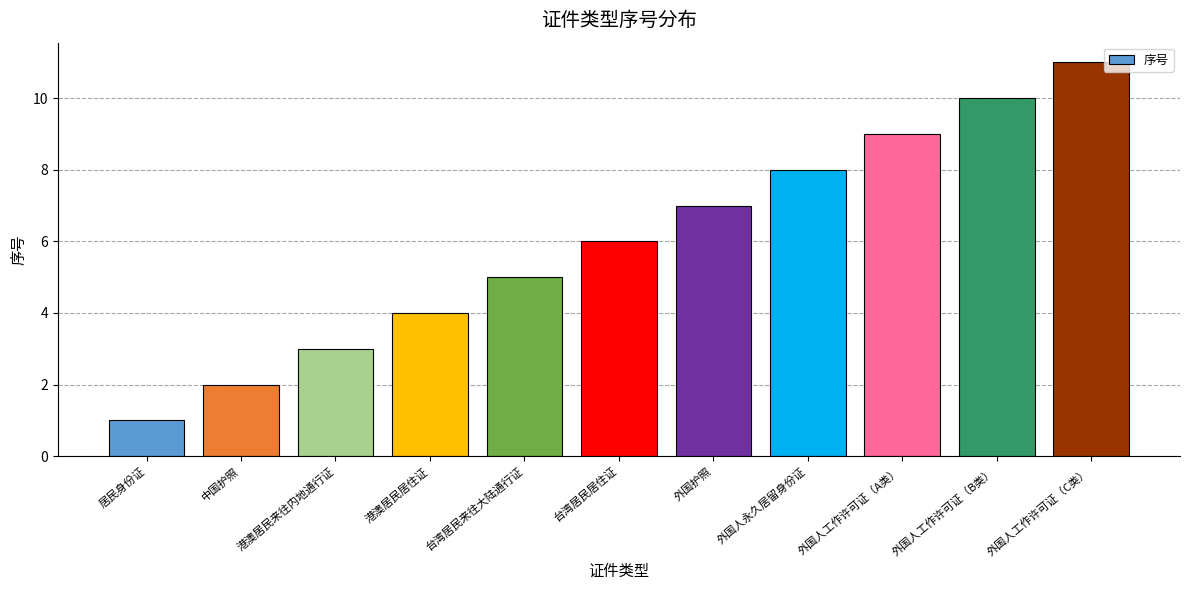

Between 港澳居民居住证 and 外国人工作许可证（B类）, which is larger?

外国人工作许可证（B类）